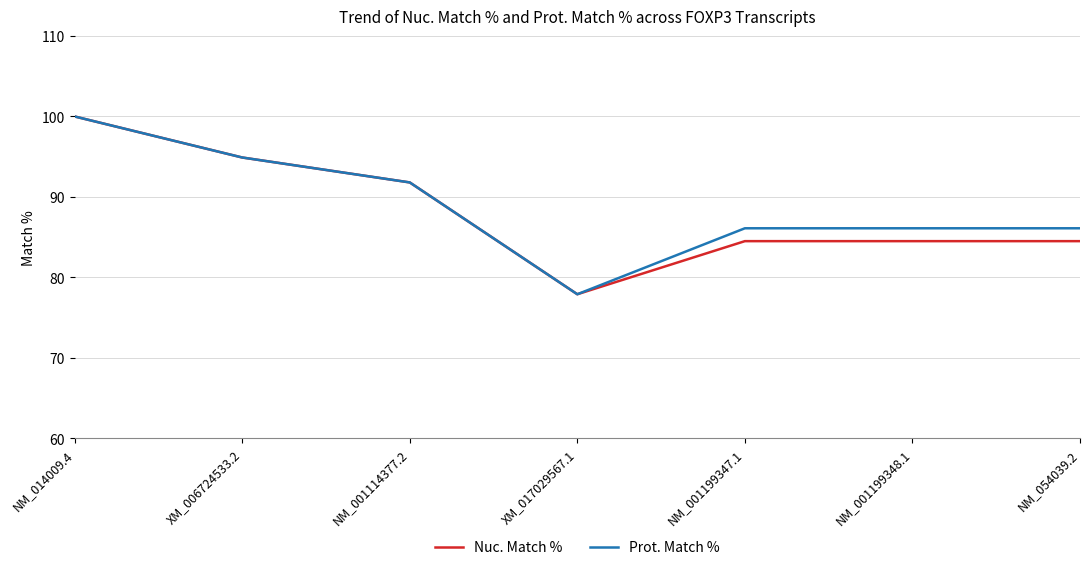

The value of Nuc. Match % at XM_006724533.2 is 49.4. True or false?

False